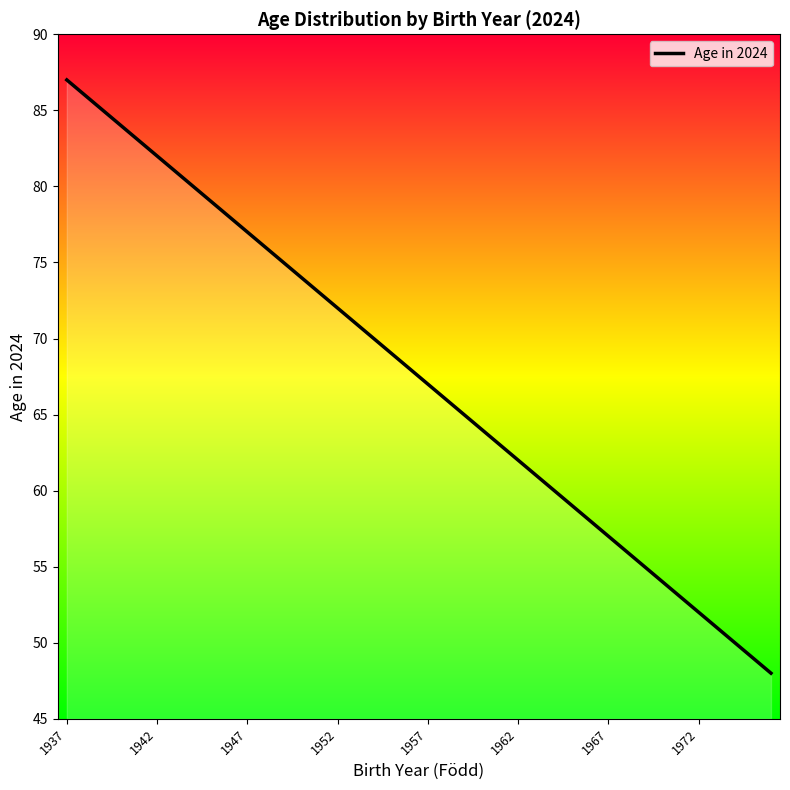

What is the difference between the maximum and minimum values?

39